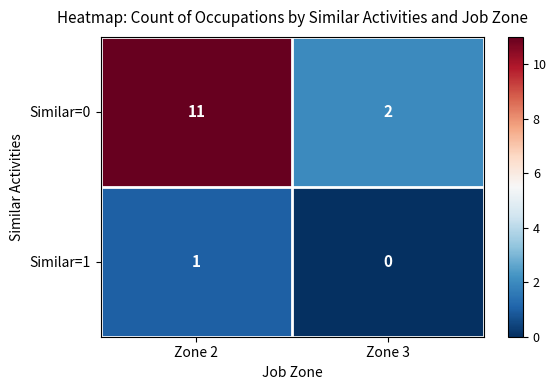

Reading right to left, extract all data points from this chart.

Similar=0: Zone 3=2	Zone 2=11
Similar=1: Zone 3=0	Zone 2=1